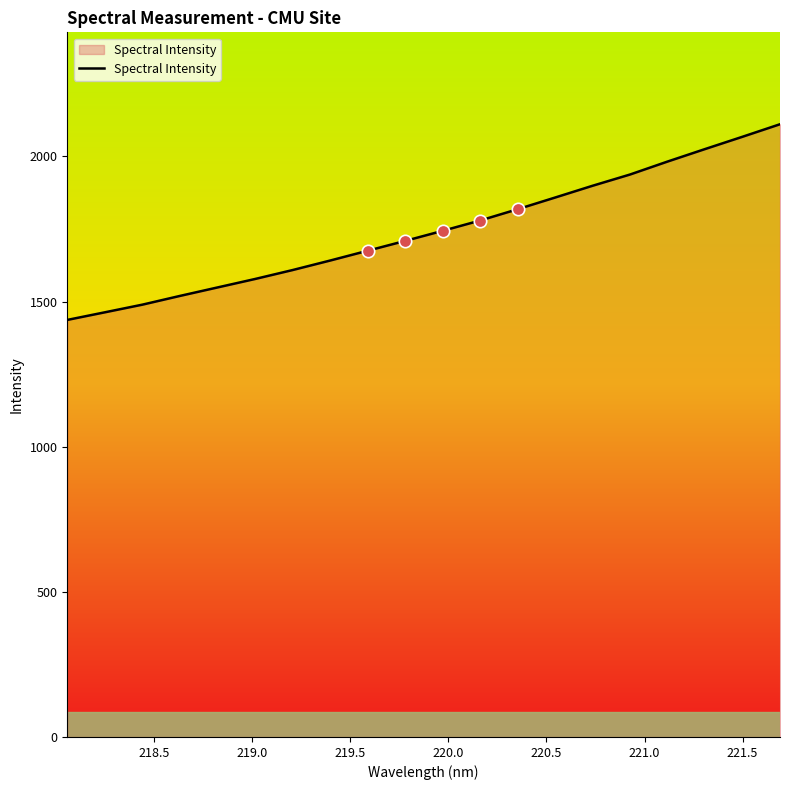

What is the difference between the maximum and minimum values?

674.1